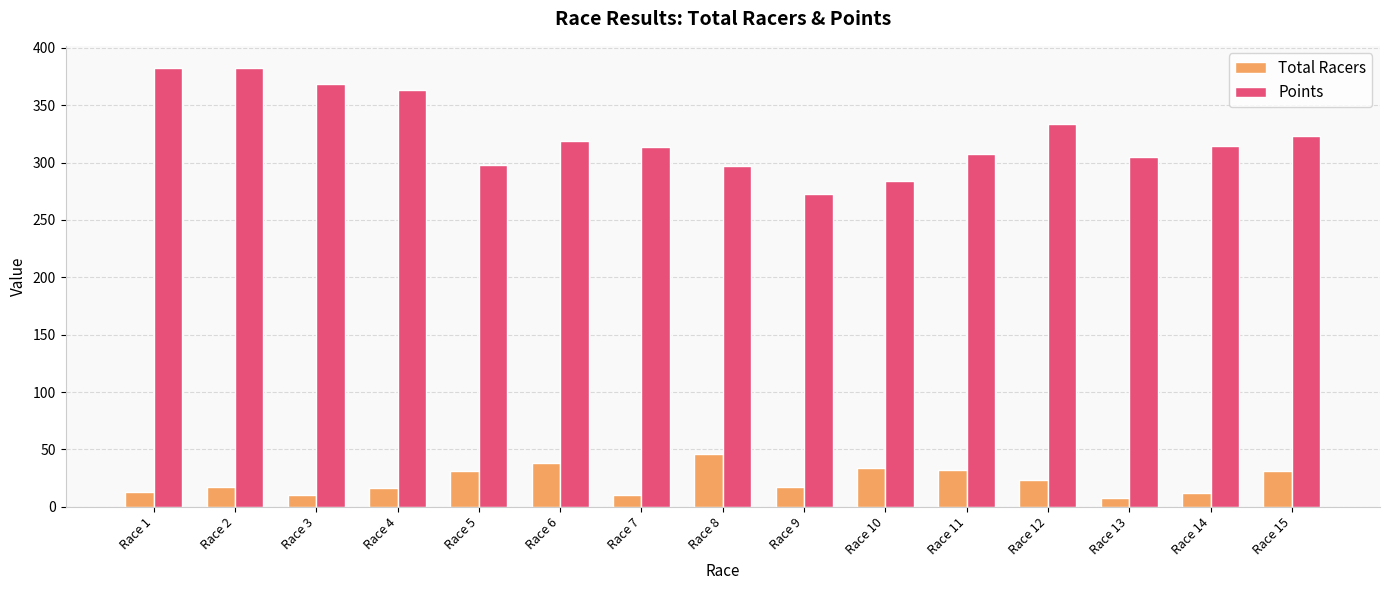

Rank the series by their maximum value, from highest to lowest.

Points, Total Racers